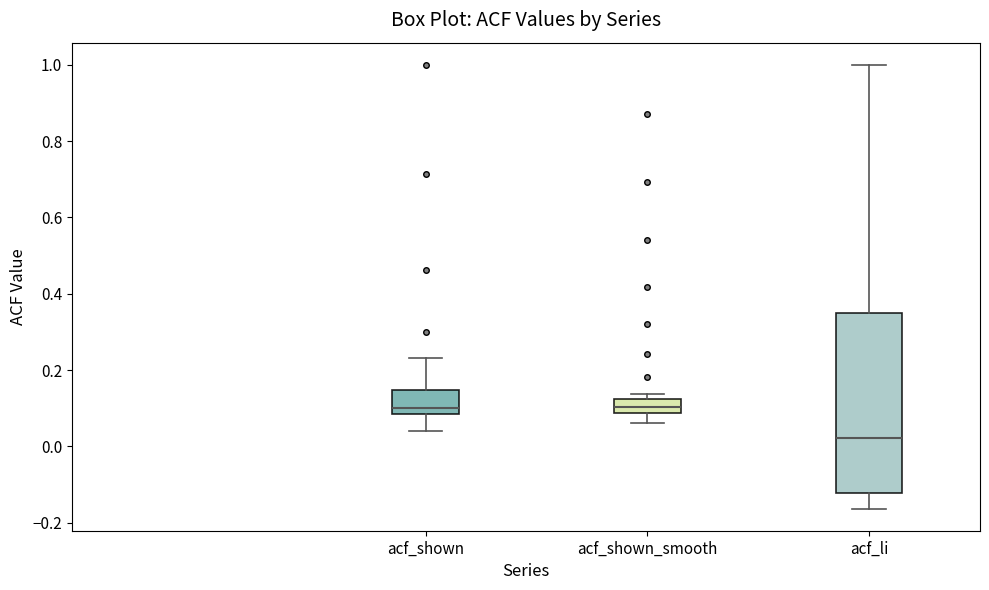

Reading left to right, read every box against the y-axis: the position of its median line, the range the box covers, and the ends of its whiskers. The values are not printed on the chart, so give them approximately, as read against the axis.

acf_shown: median 0.10, box 0.08 to 0.14, whiskers 0.04 to 0.24
acf_shown_smooth: median 0.10, box 0.08 to 0.12, whiskers 0.06 to 0.14
acf_li: median 0.02, box -0.12 to 0.34, whiskers -0.16 to 1.00